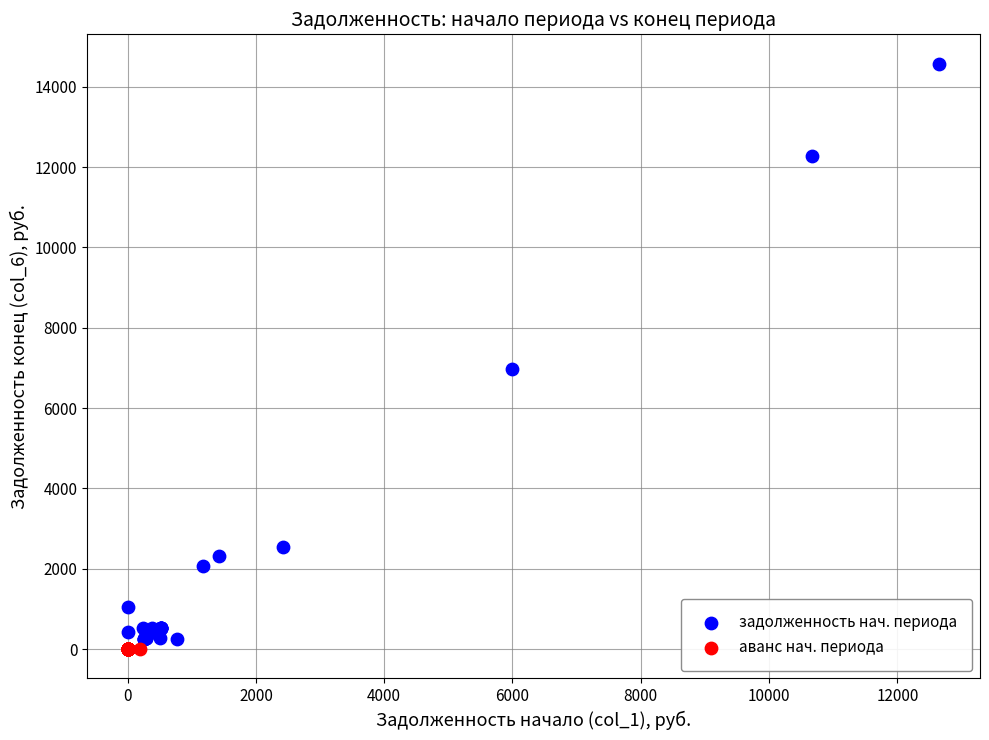

Which series contains the highest Y value?

задолженность нач. периода